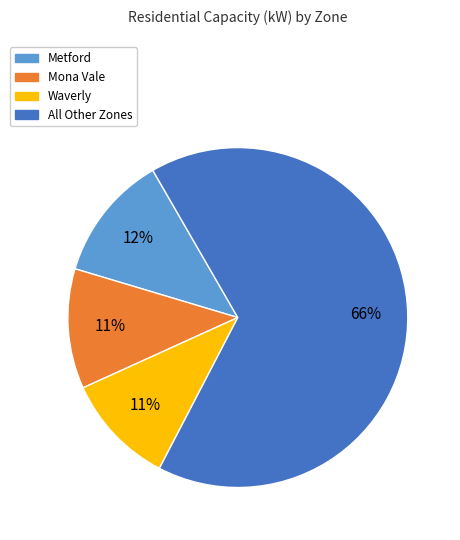

How many segments does this pie chart have?

4